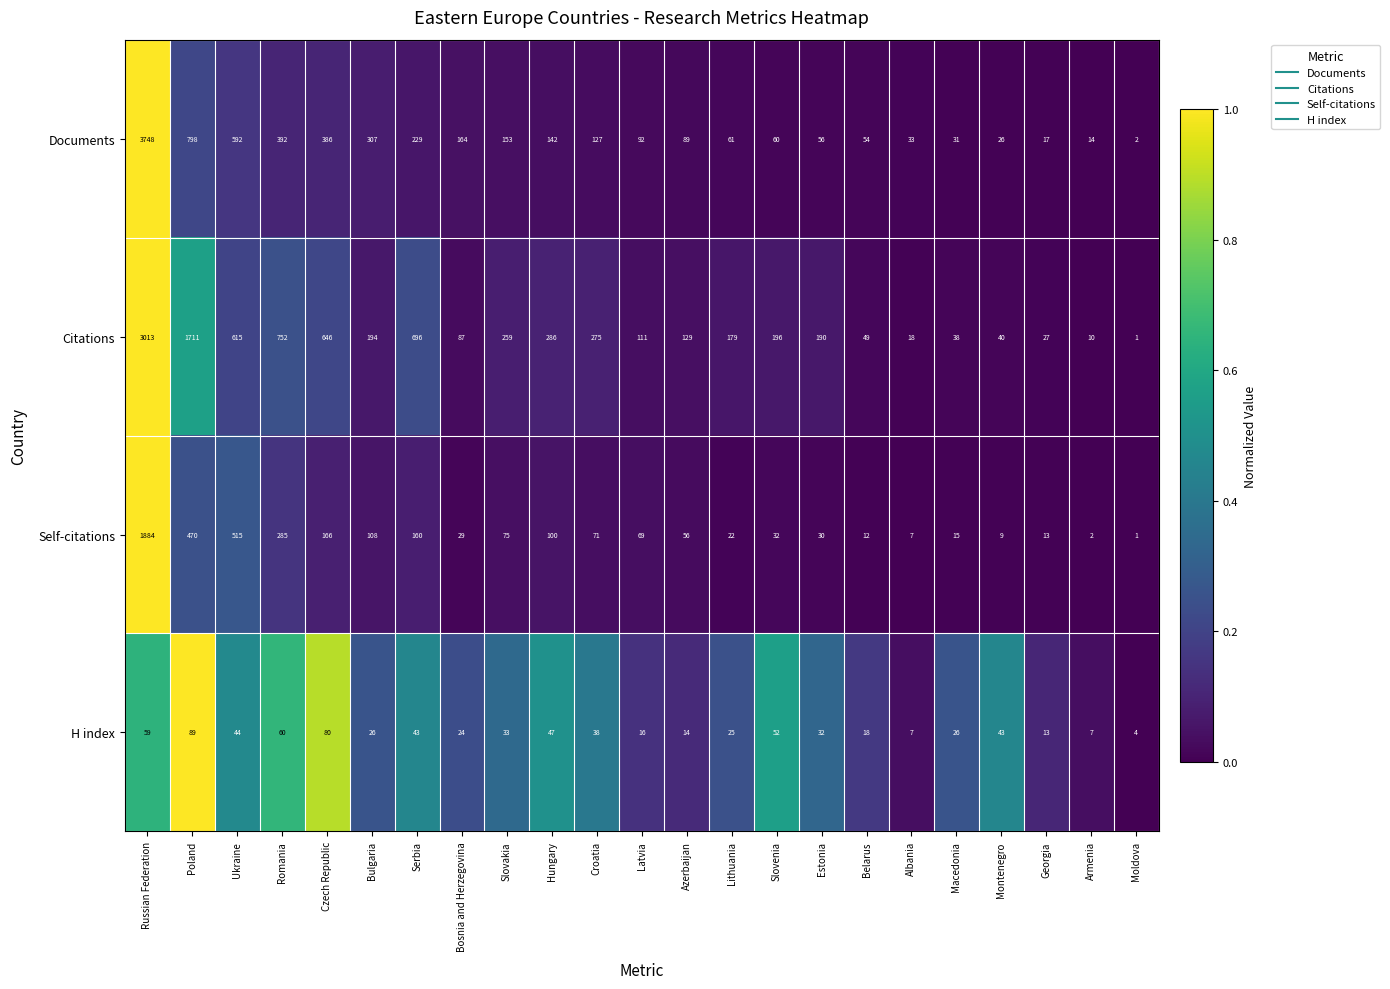

Count the number of categories in the chart.

23